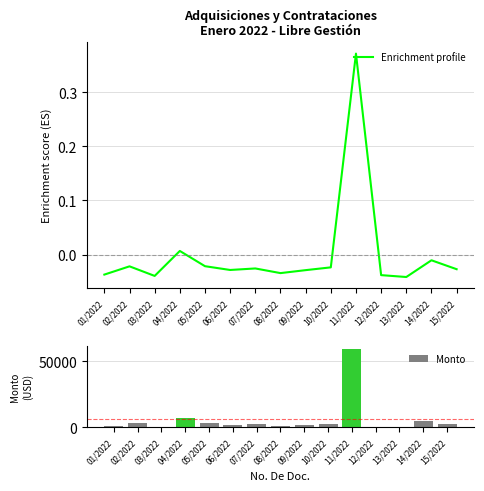

At which label does Enrichment profile first exceed 0?

04/2022